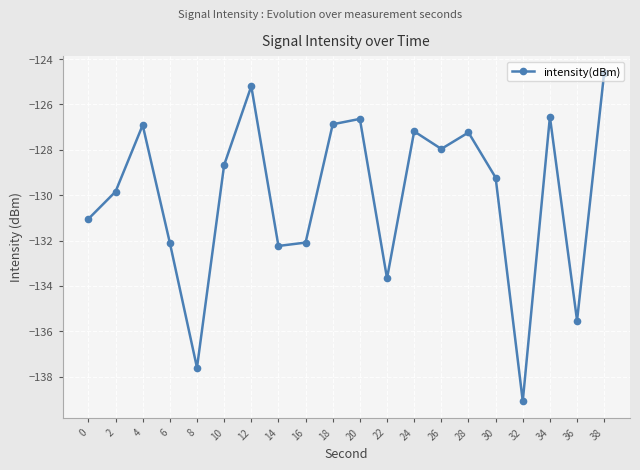

What is the value of the 6th point from the left?

-128.7